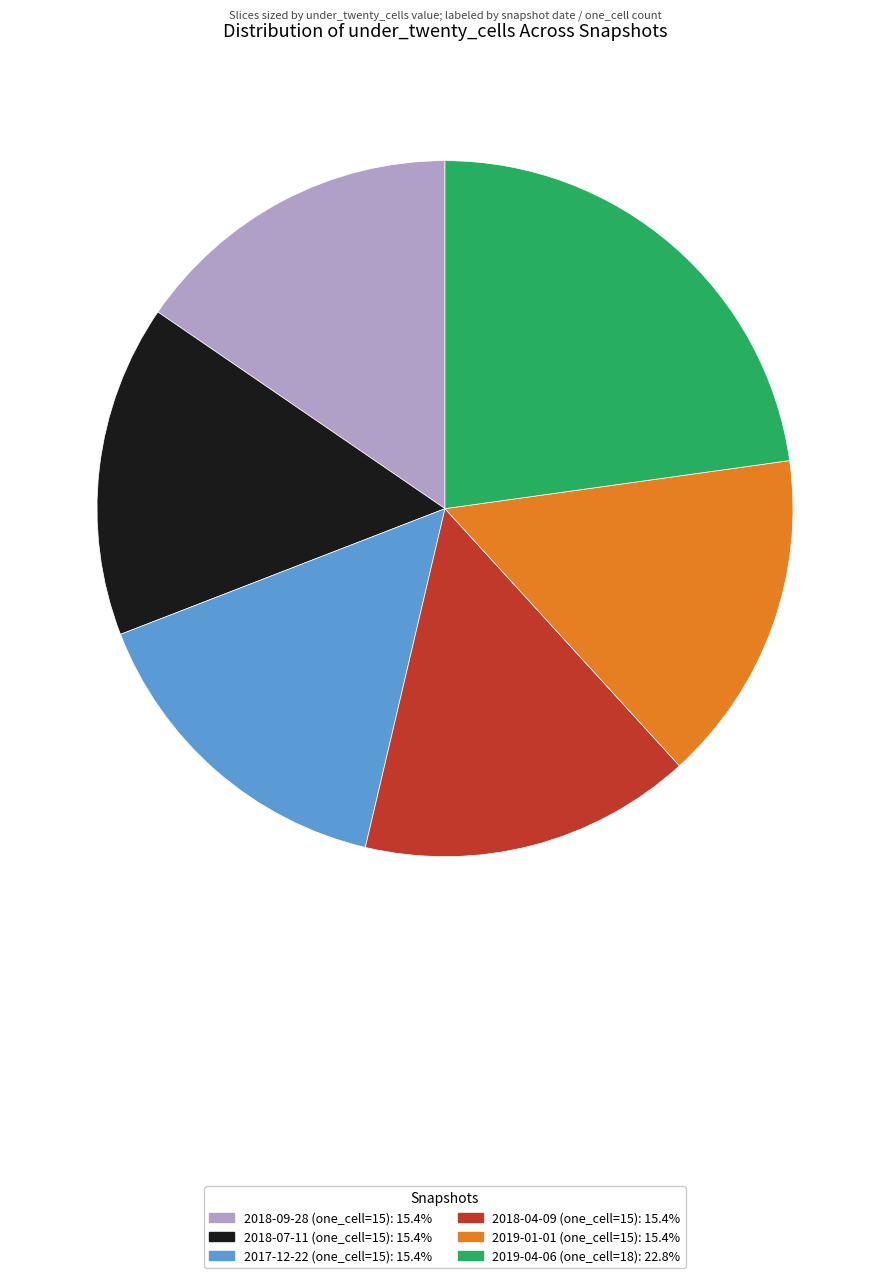

What is the ratio of the value at 2018-04-09 (one_cell=15) to the value at 2019-01-01 (one_cell=15)?

1.0